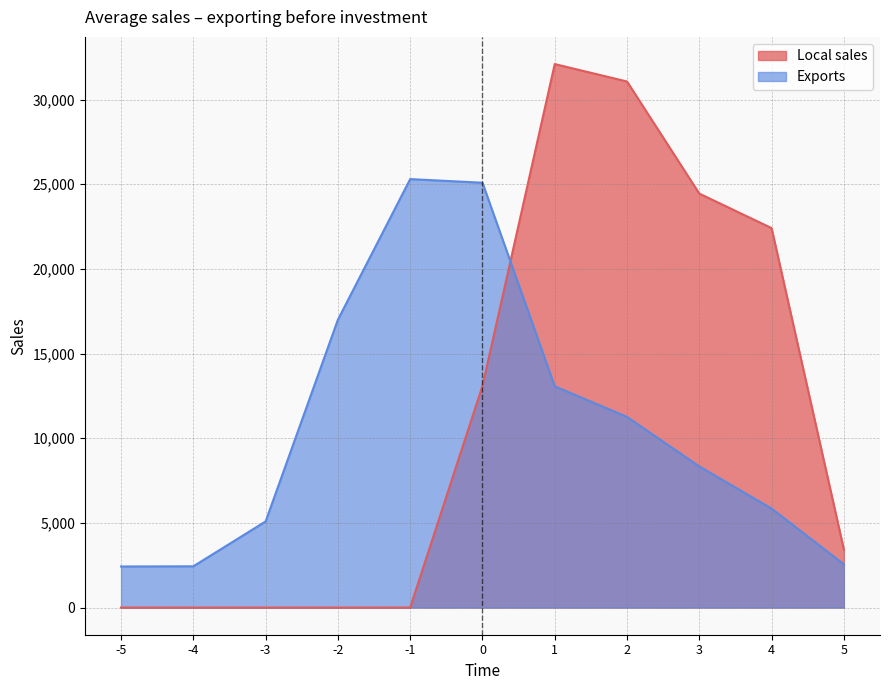

What is the maximum value for Exports?

25303.9